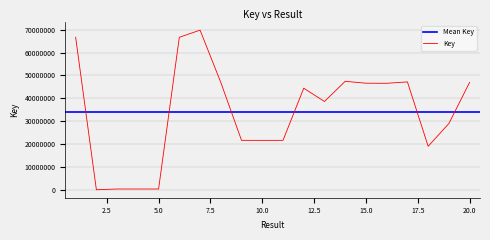

Where is the first local minimum?

2